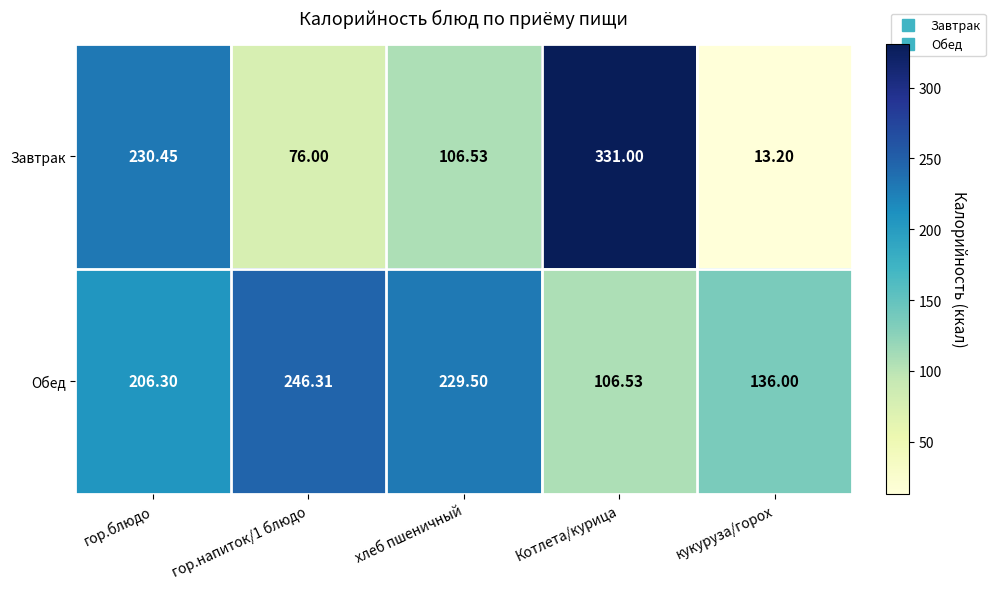

Count the number of data series in this chart.

2